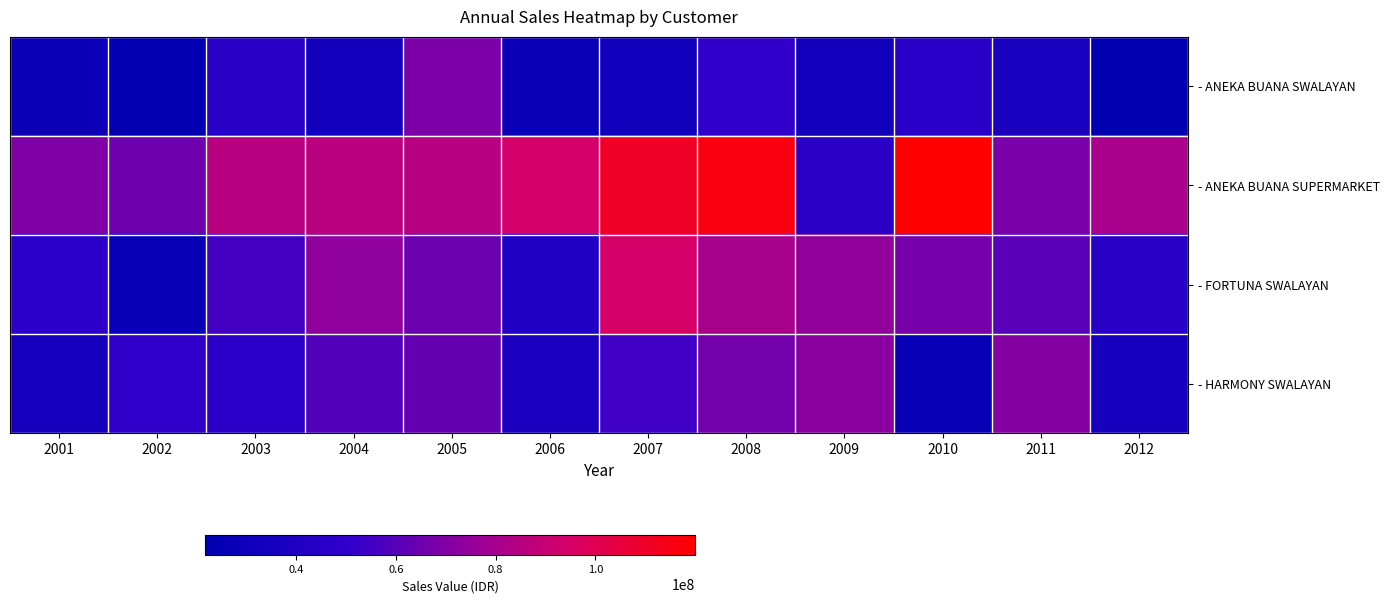

What is the smallest value displayed?

21754148.9